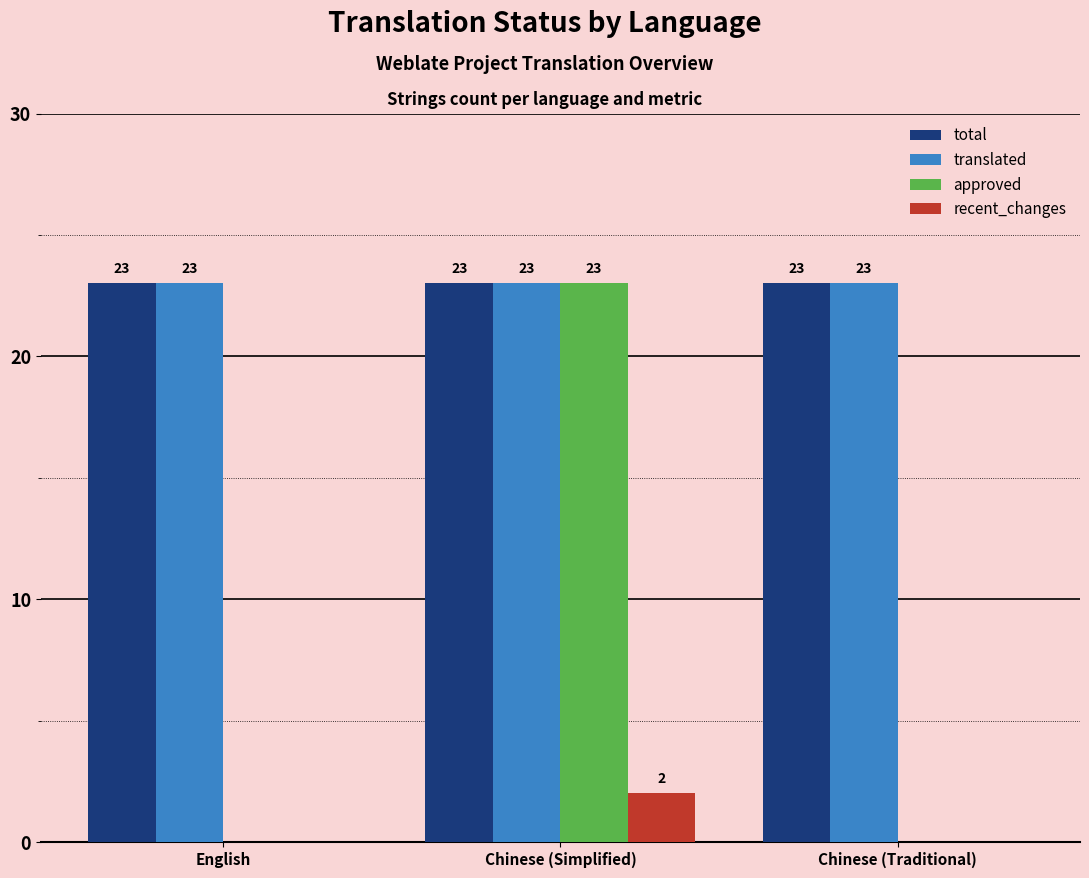

Which series changed the most between English and Chinese (Simplified)?

approved